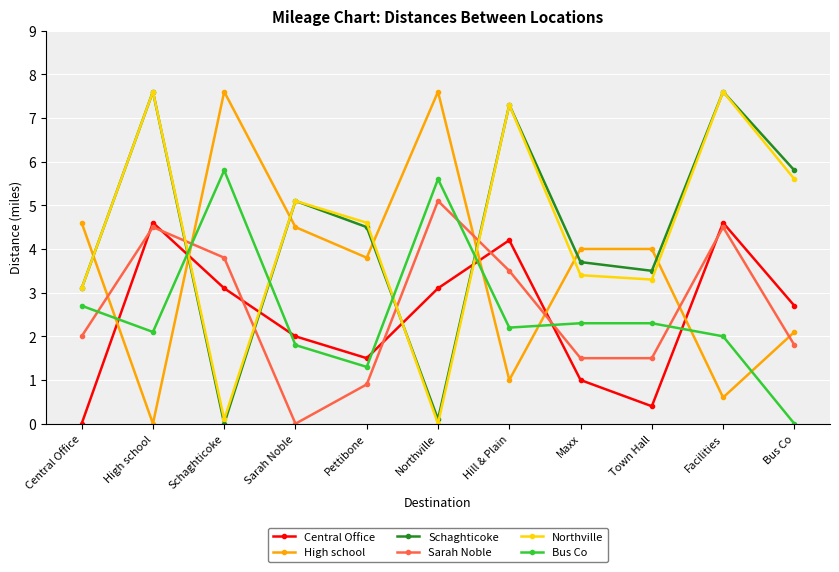

How many values in the High school series are below 4?

5